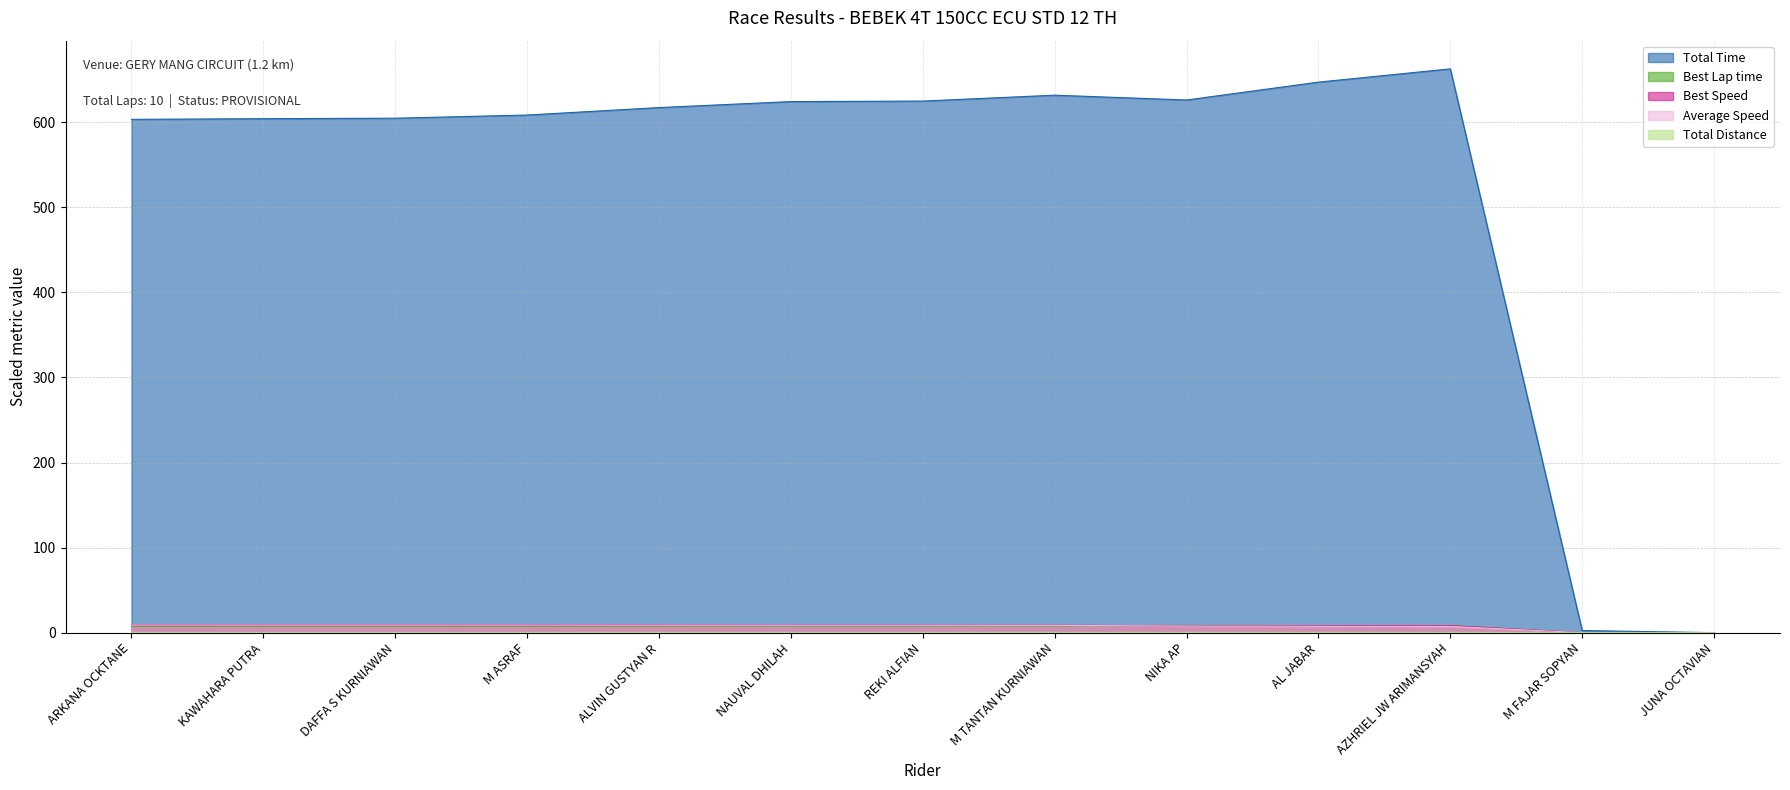

What are all the series names shown in the legend?

Total Time, Best Lap time, Best Speed, Average Speed, Total Distance